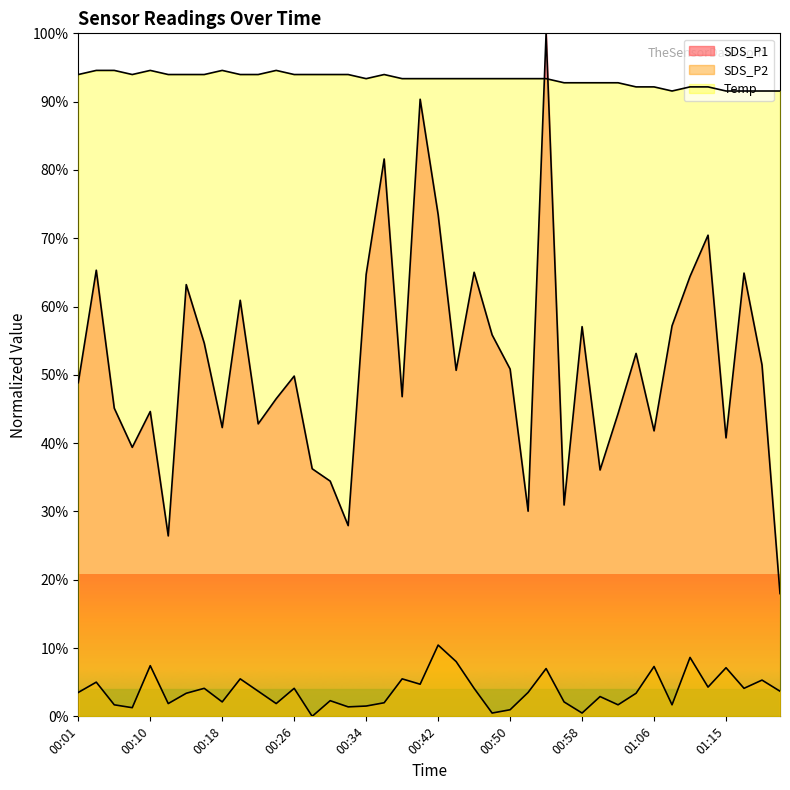

In Temp, how many points are higher than both neighbors (excluding endpoints)?

4